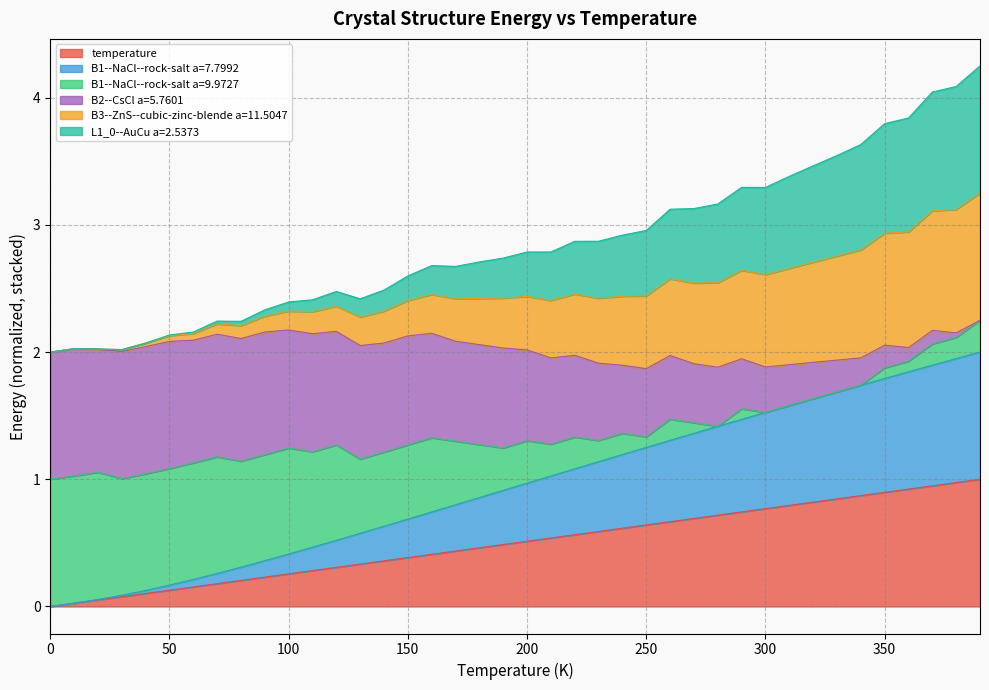

True or false: temperature has more than 2 interior local peaks.

False